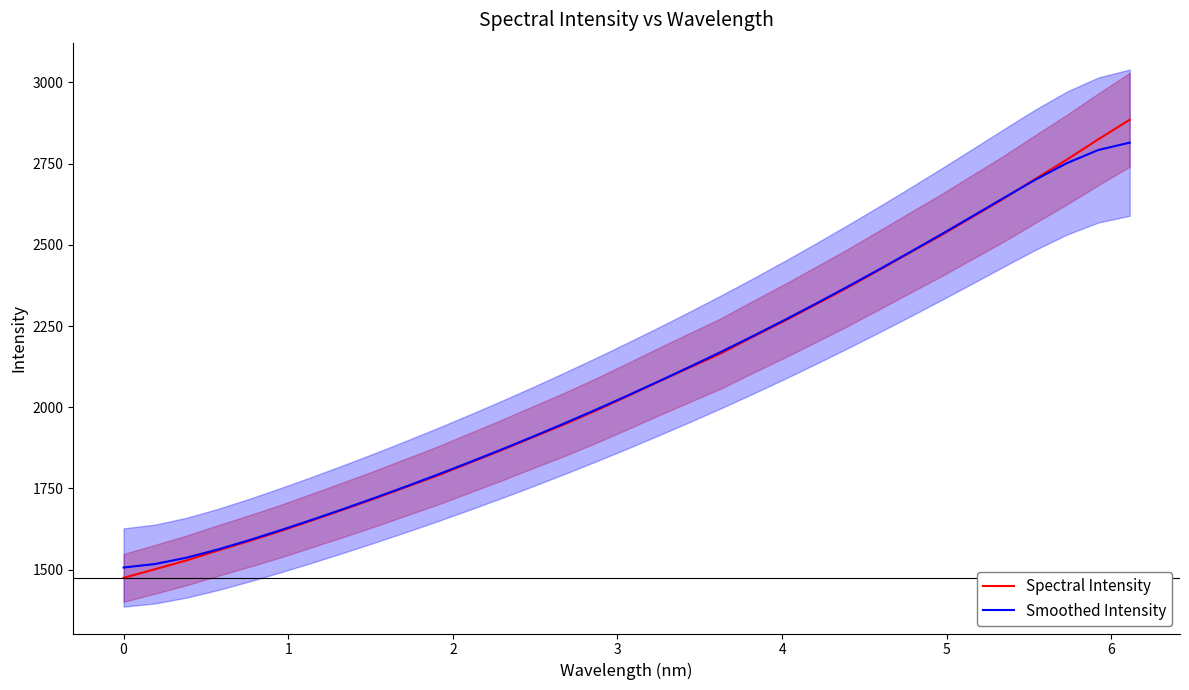

How many lines are shown in the chart?

2